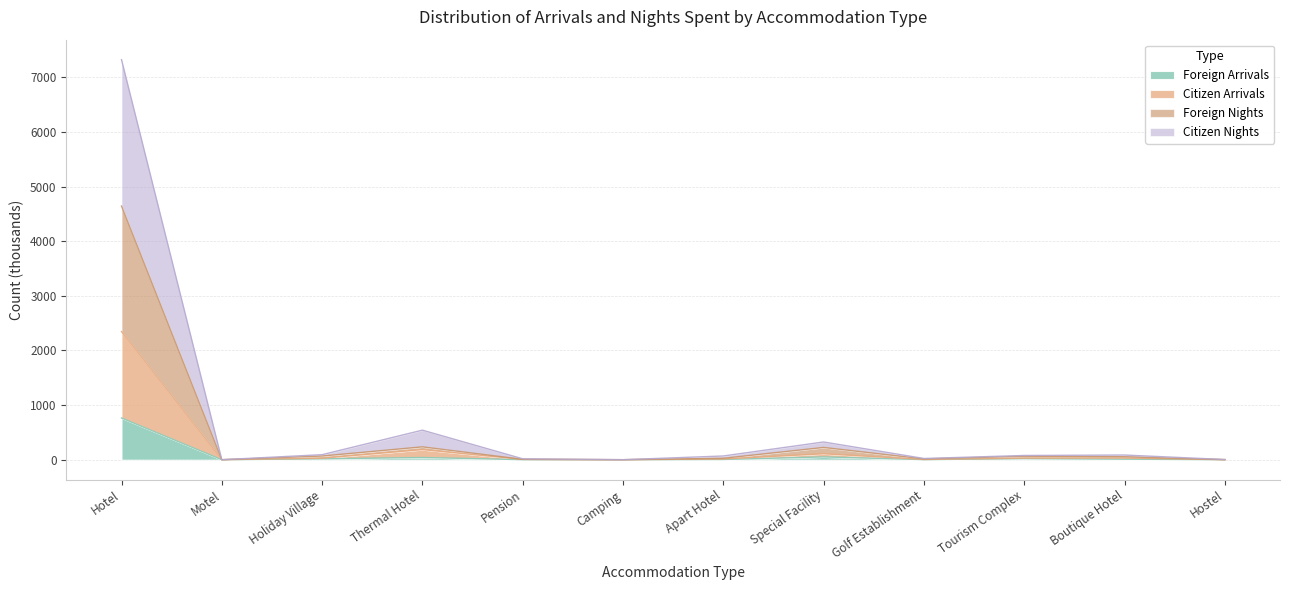

Is it true that Foreign Arrivals equals 309.7 at Hotel?

False